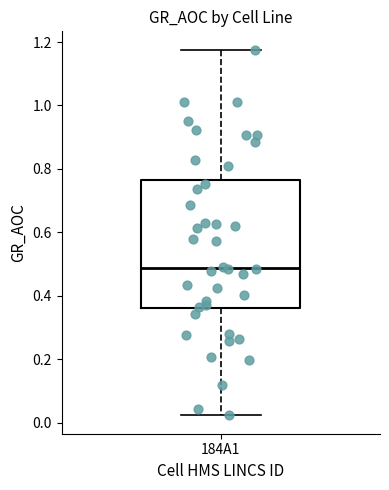

Where is the upper edge of the box for 184A1 on the y-axis? The values are not printed on the chart, so give them approximately, as read against the axis.

0.76